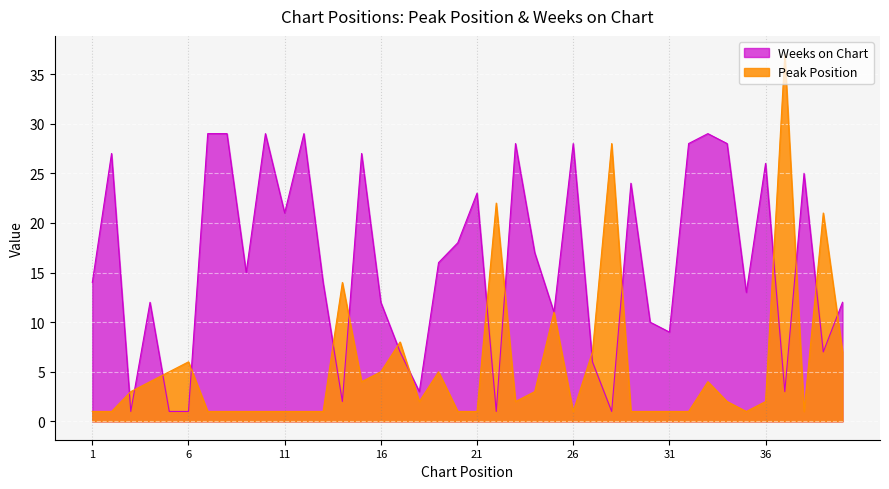

List the series in order of their overall mean, lowest first.

Peak Position, Weeks on Chart